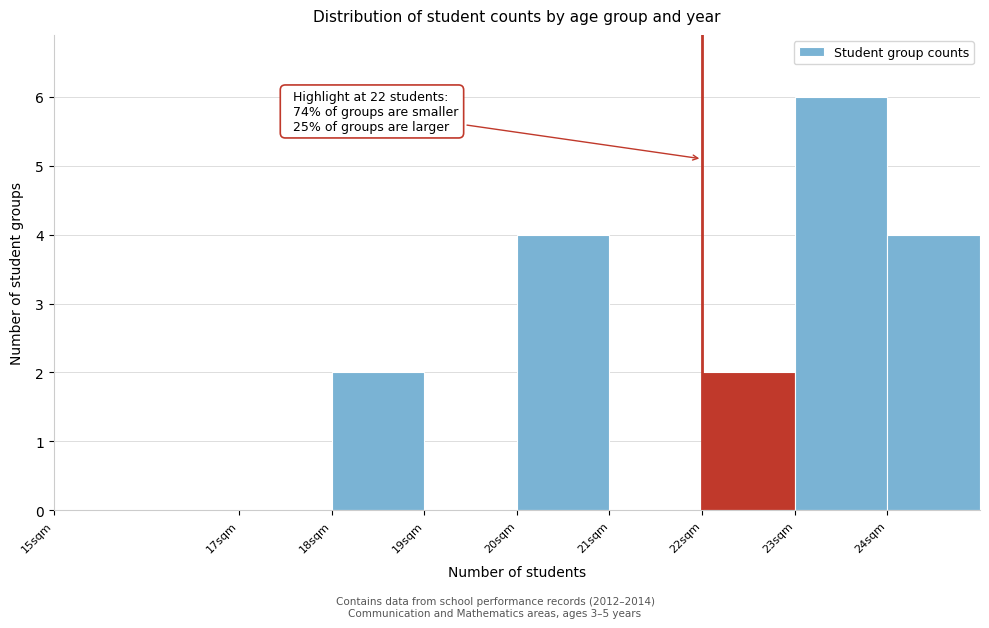

Which range on the x-axis has the tallest bar?

23 to 24